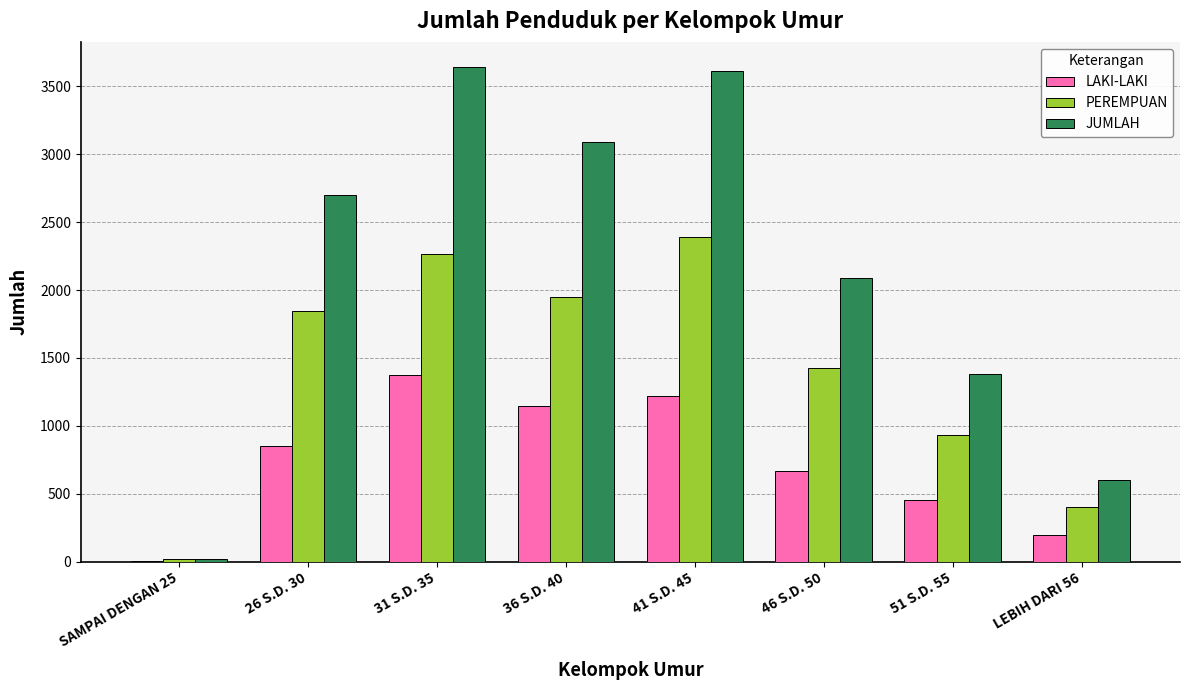

The JUMLAH series shows 22 at SAMPAI DENGAN 25. True or false?

True